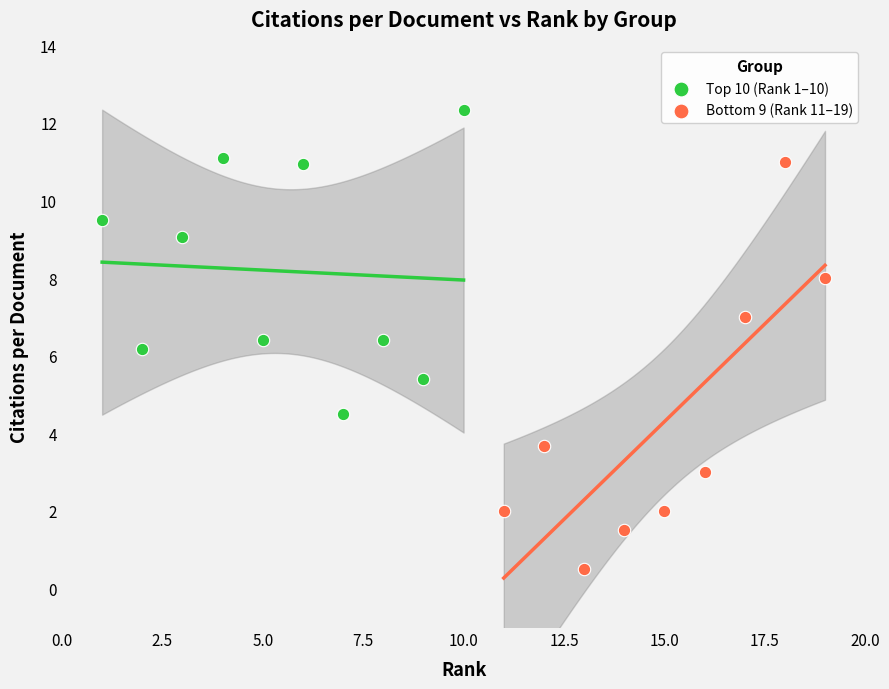

What are all the series names shown in the legend?

Top 10 (Rank 1–10), Bottom 9 (Rank 11–19)